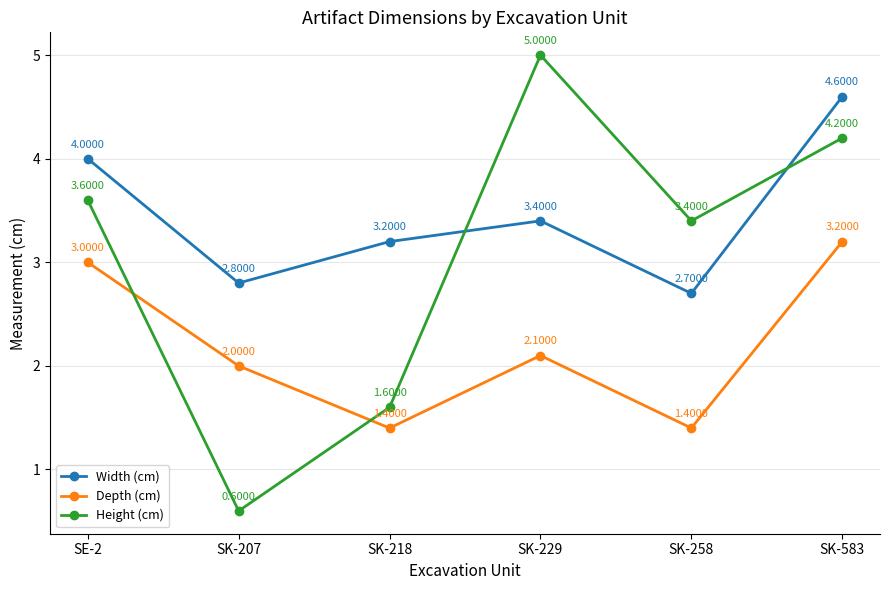

True or false: Depth (cm) and Width (cm) intersect in this chart.

False